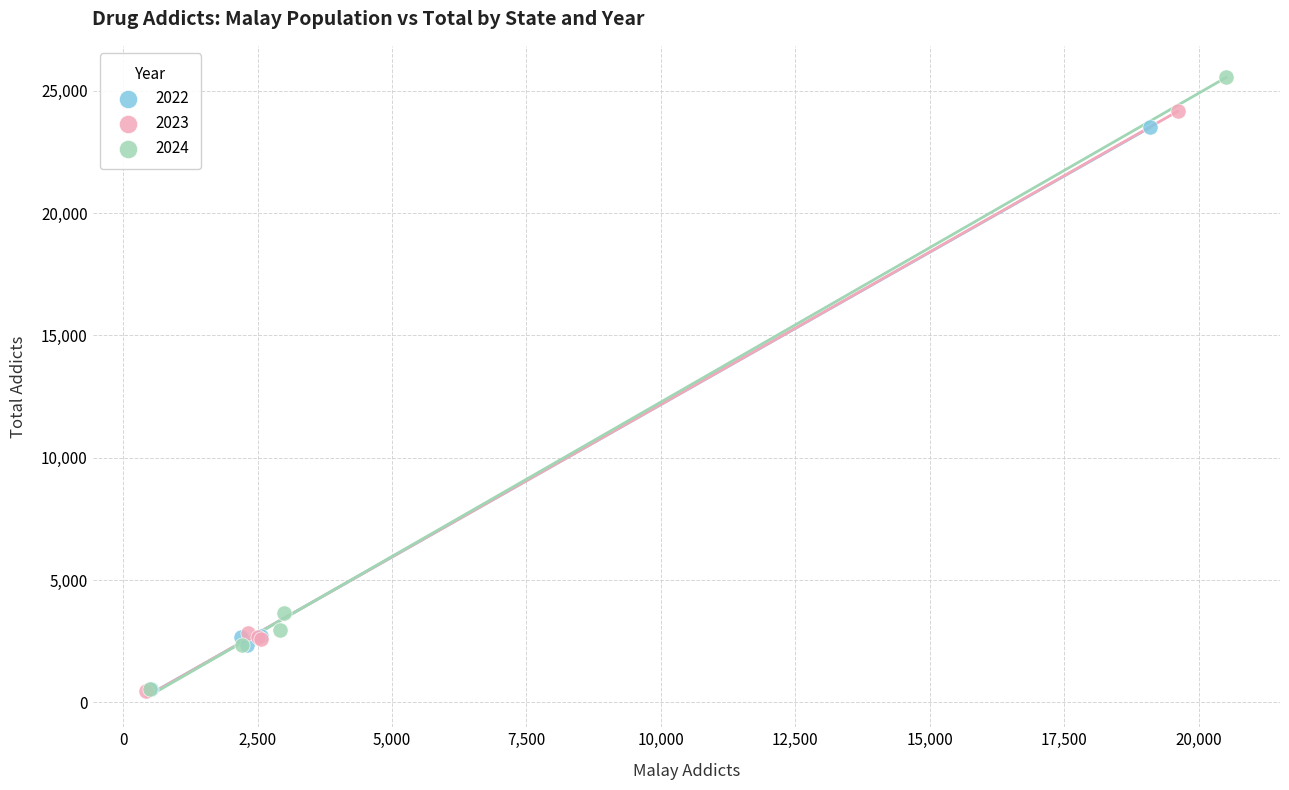

Which series contains the highest Y value?

2024